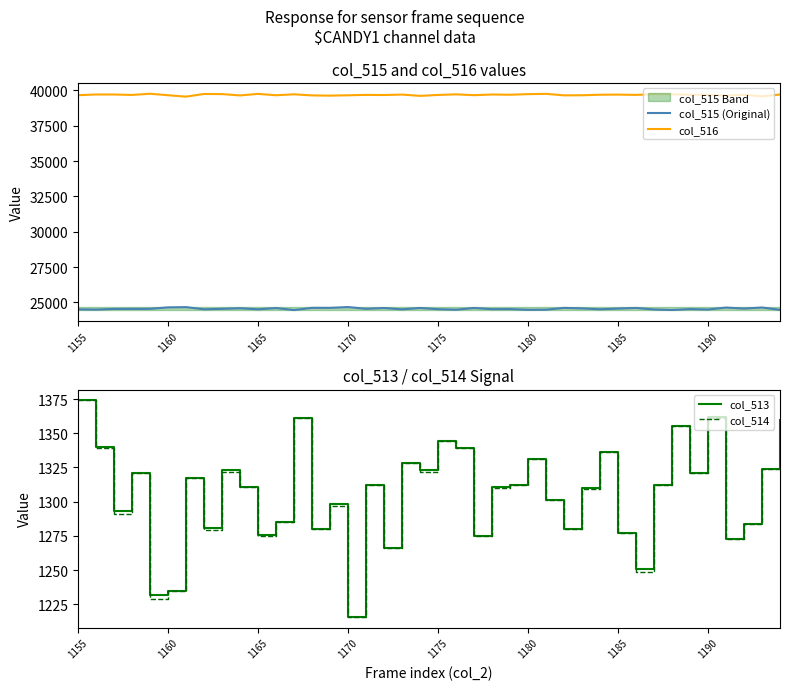

What is the maximum value for col_516?

39762